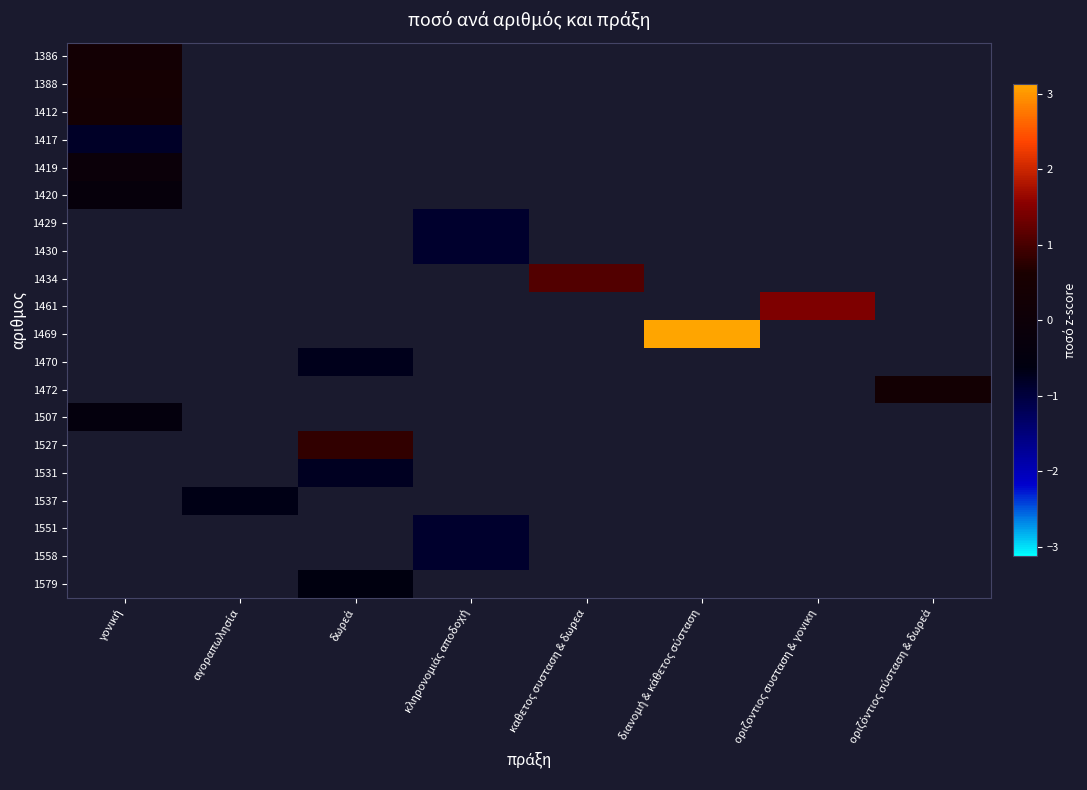

Is the value of 1537 at οριζοντιος συσταση & γονικη greater than the value of 1531 at κληρονομιάς αποδοχή?

No